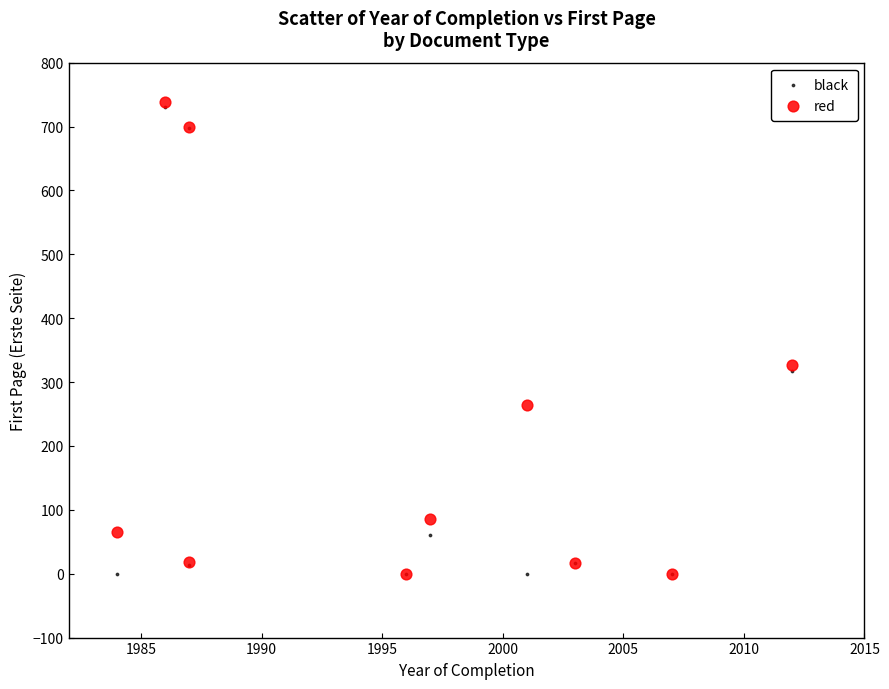

What are all the series names shown in the legend?

black, red